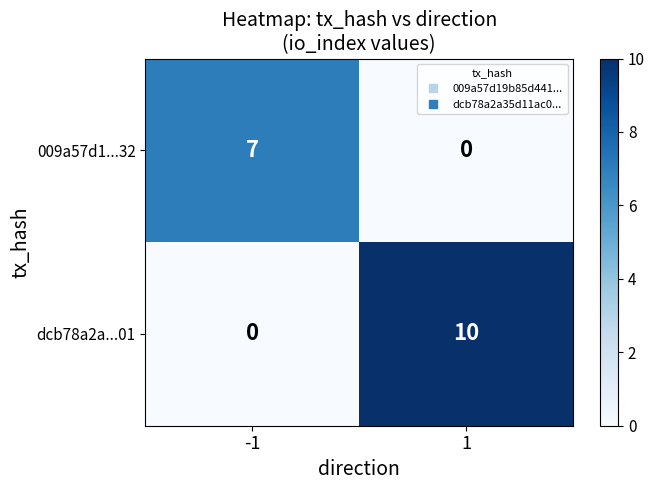

What is the difference between the maximum and minimum values in the dcb78a2a...01 series?

10